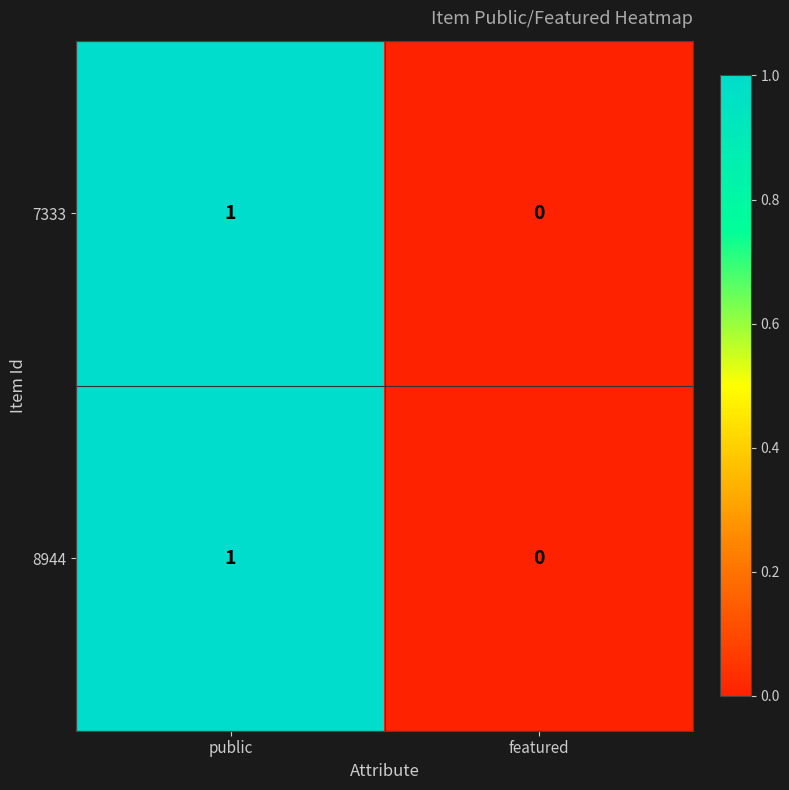

How many series are shown in this chart?

2